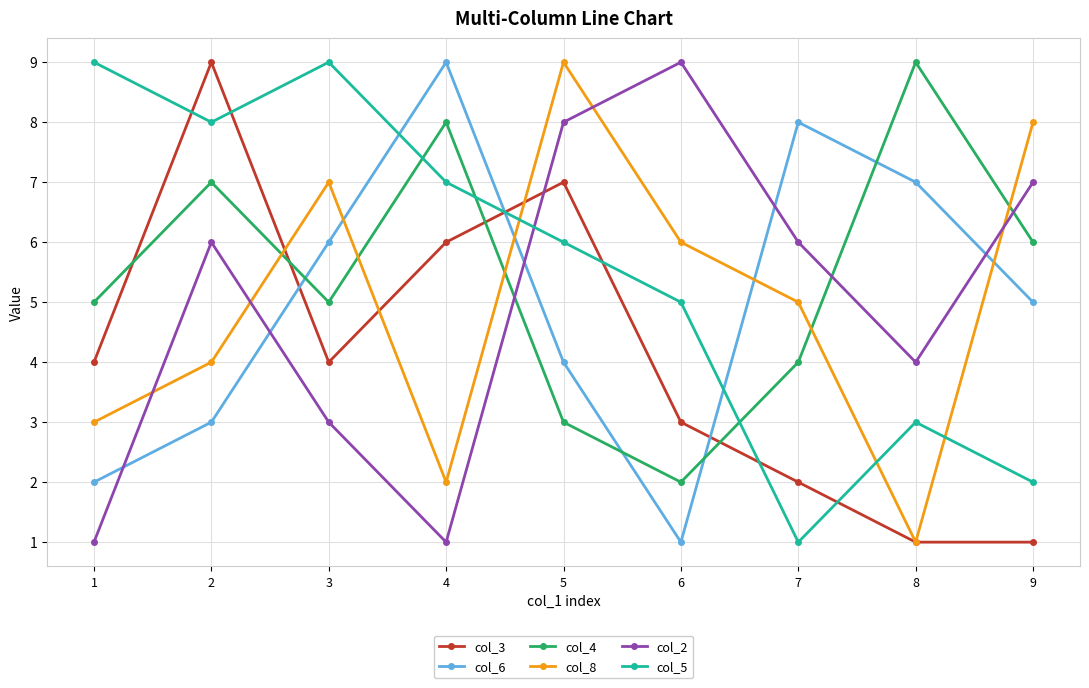

What is the maximum value shown in the chart?

9